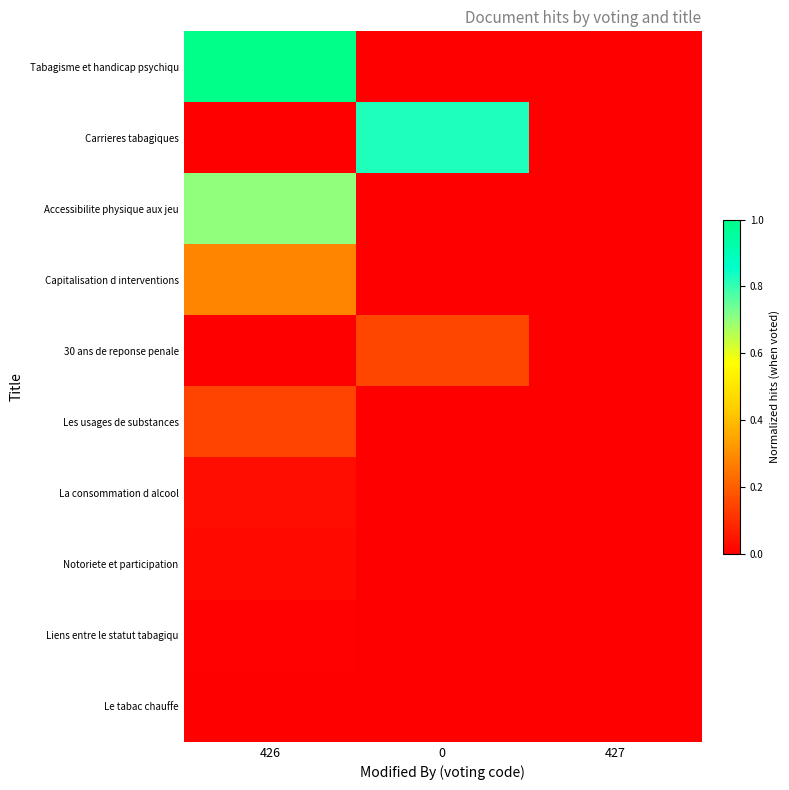

Reading left to right, what are all the values shown in this chart?

Tabagisme et handicap psychiqu: 426=1.0	0=0.0	427=0.0
Carrieres tabagiques: 426=0.0	0=0.8	427=0.0
Accessibilite physique aux jeu: 426=0.7	0=0.0	427=0.0
Capitalisation d interventions: 426=0.3	0=0.0	427=0.0
30 ans de reponse penale: 426=0.0	0=0.1	427=0.0
Les usages de substances: 426=0.1	0=0.0	427=0.0
La consommation d alcool: 426=0.0	0=0.0	427=0.0
Notoriete et participation: 426=0.0	0=0.0	427=0.0
Liens entre le statut tabagiqu: 426=0.0	0=0.0	427=0.0
Le tabac chauffe: 426=0.0	0=0.0	427=0.0